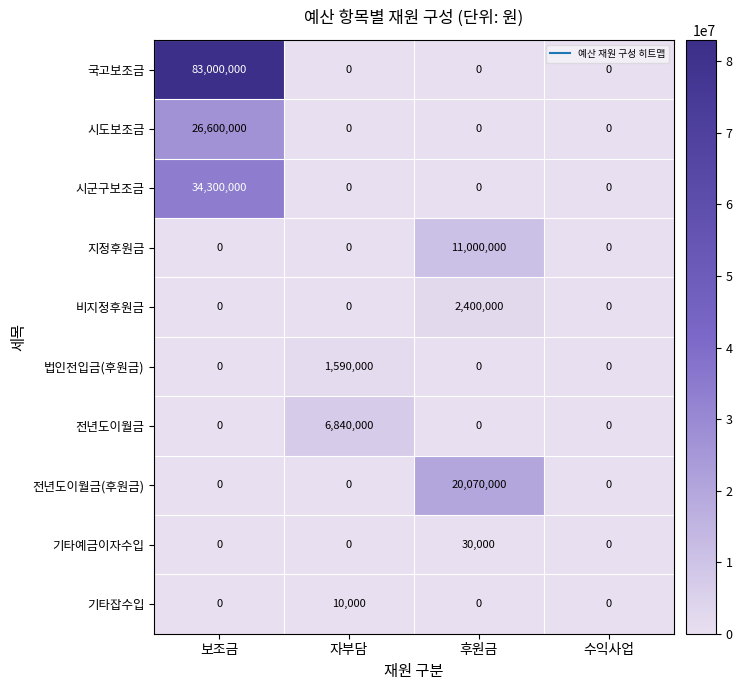

At which category is the sum across all series the highest?

보조금